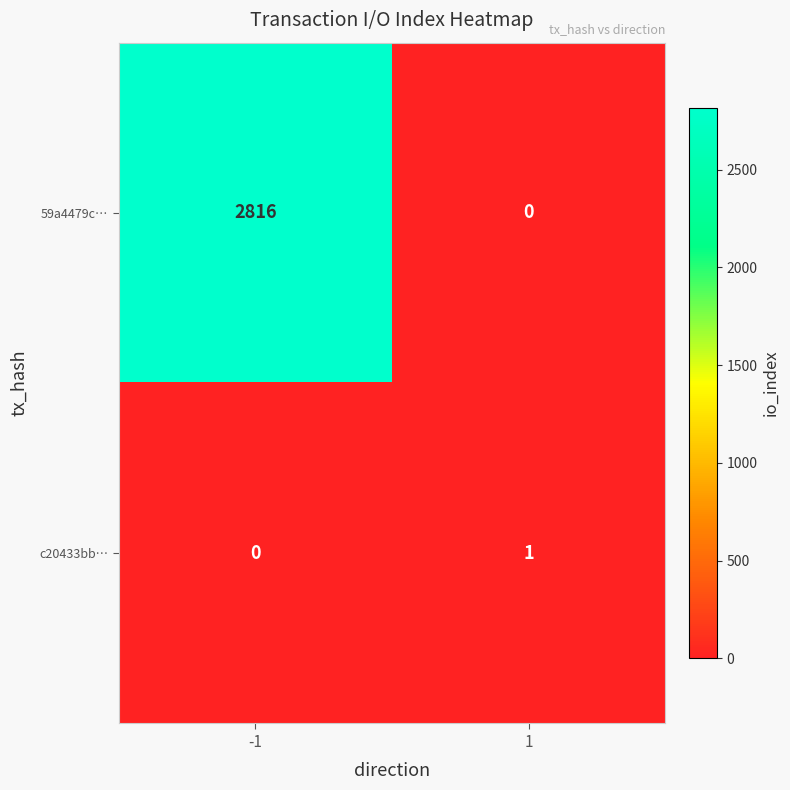

What is the average value of the 59a4479c… series?

1408